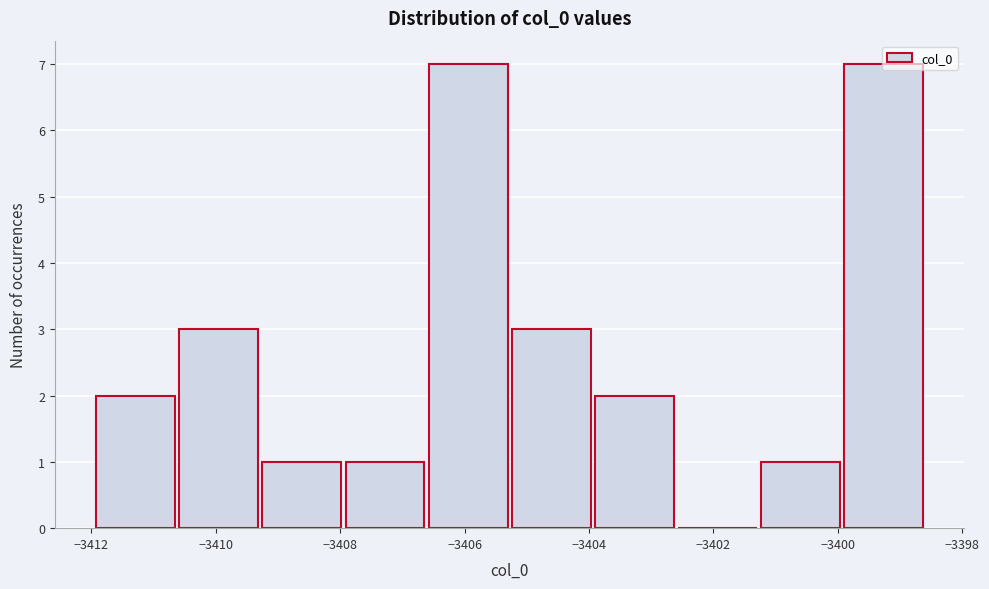

Reading left to right, transcribe this chart: for each bar, give the range it covers on the x-axis and its height. Neither the bar edges nor the heights are printed on the chart, so give them approximately, as read against the axes.

-3412.0 to -3410.6: 2
-3410.6 to -3409.2: 3
-3409.2 to -3408.0: 1
-3408.0 to -3406.6: 1
-3406.6 to -3405.2: 7
-3405.2 to -3404.0: 3
-3404.0 to -3402.6: 2
-3402.6 to -3401.2: 0
-3401.2 to -3400.0: 1
-3400.0 to -3398.6: 7